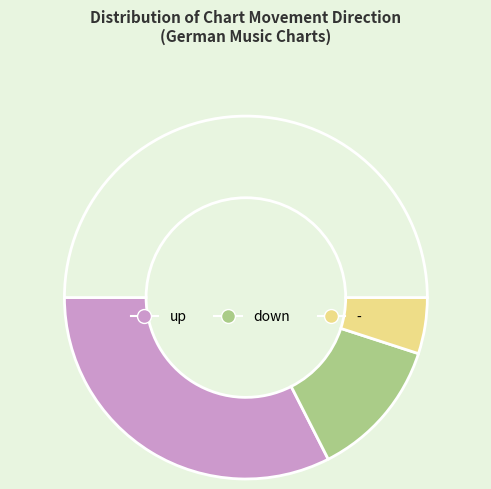

How many slices are in this pie chart?

4